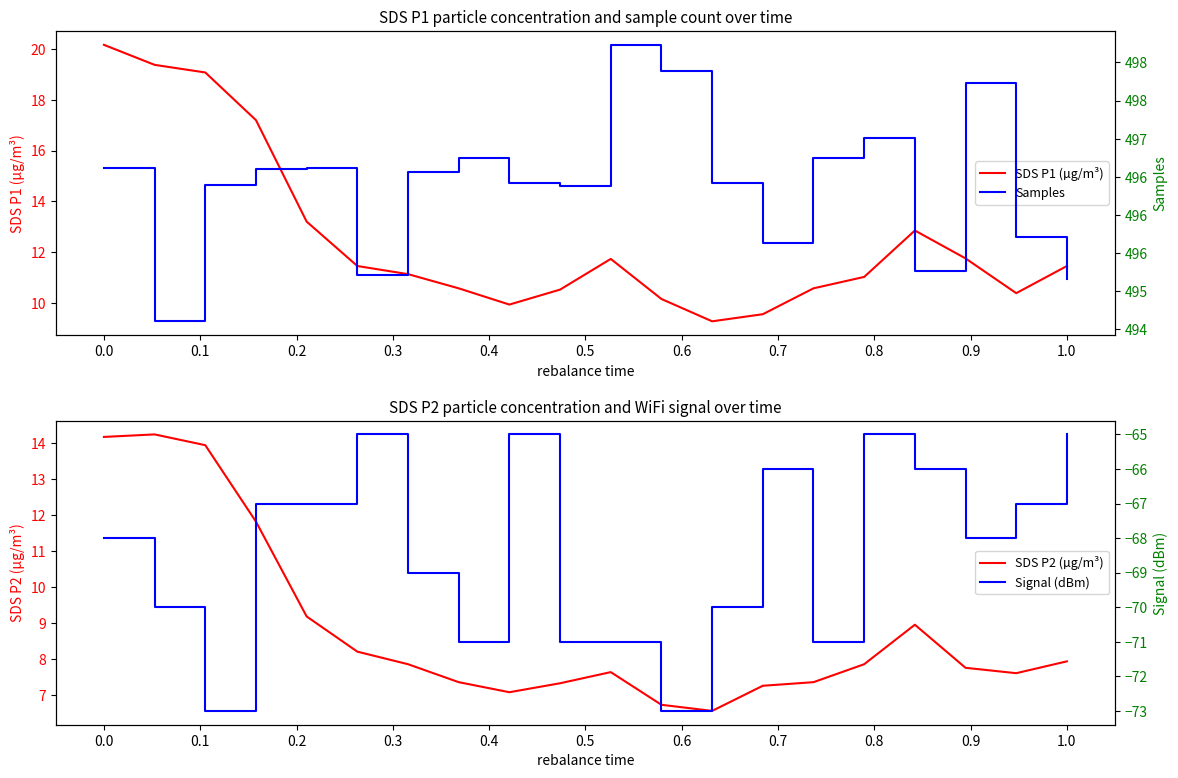

What is the maximum value for SDS P1 (µg/m³)?

20.2